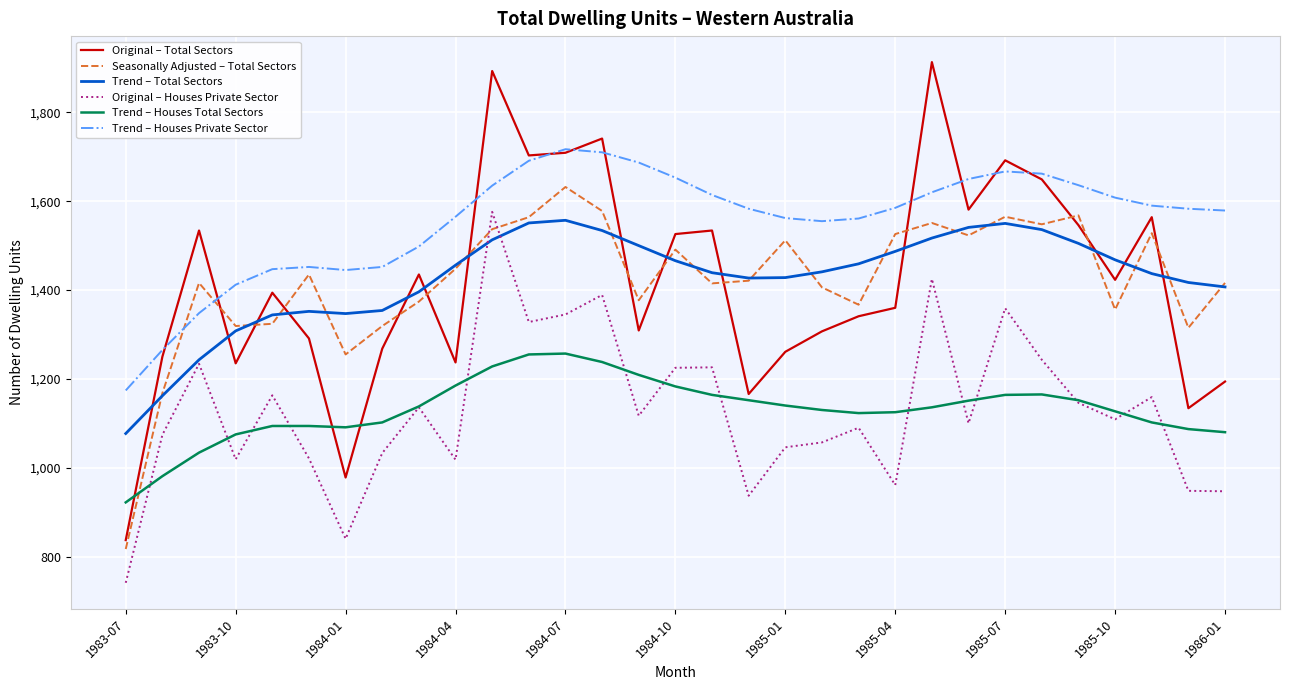

True or false: Original – Total Sectors and Original – Houses Private Sector cross at least once.

False